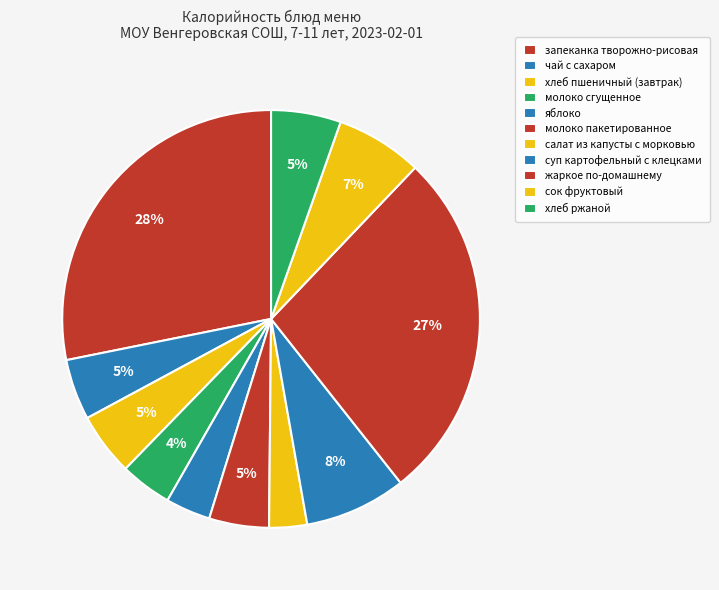

To the nearest percent, what is the combined percentage of суп картофельный с клецками and сок фруктовый?

15%